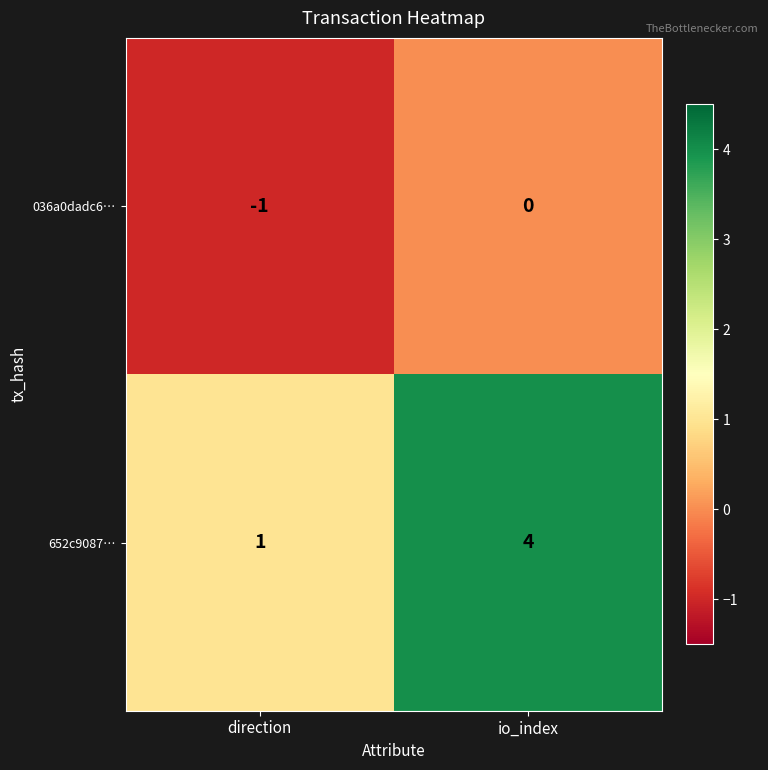

Rank the series by their average value, from lowest to highest.

036a0dadc6…, 652c9087…